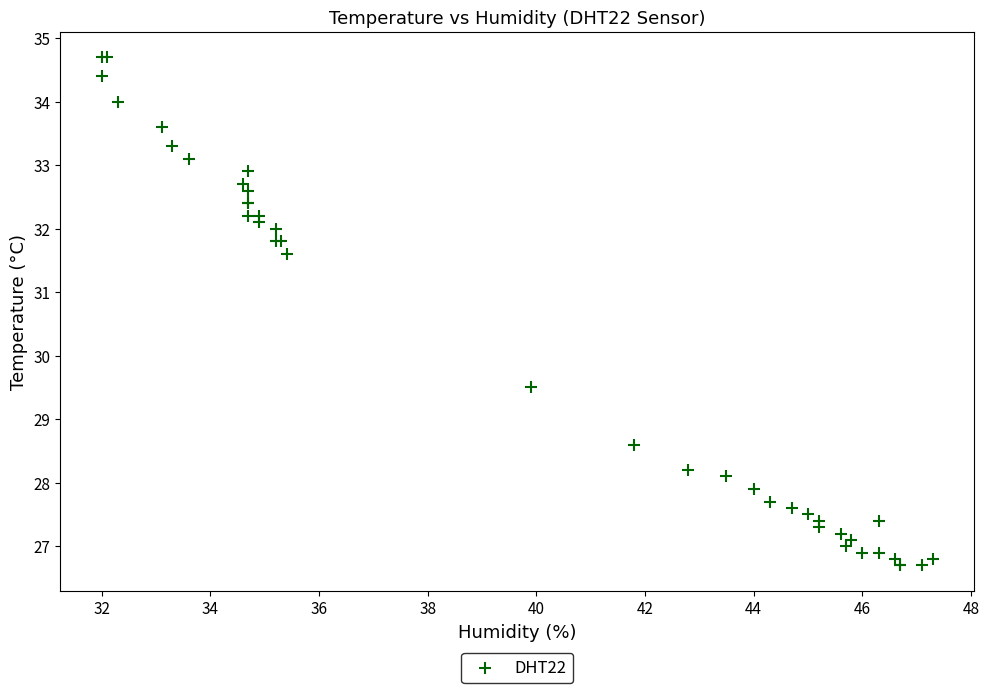

What Y value in the scatter plot is closest to 30?

29.5